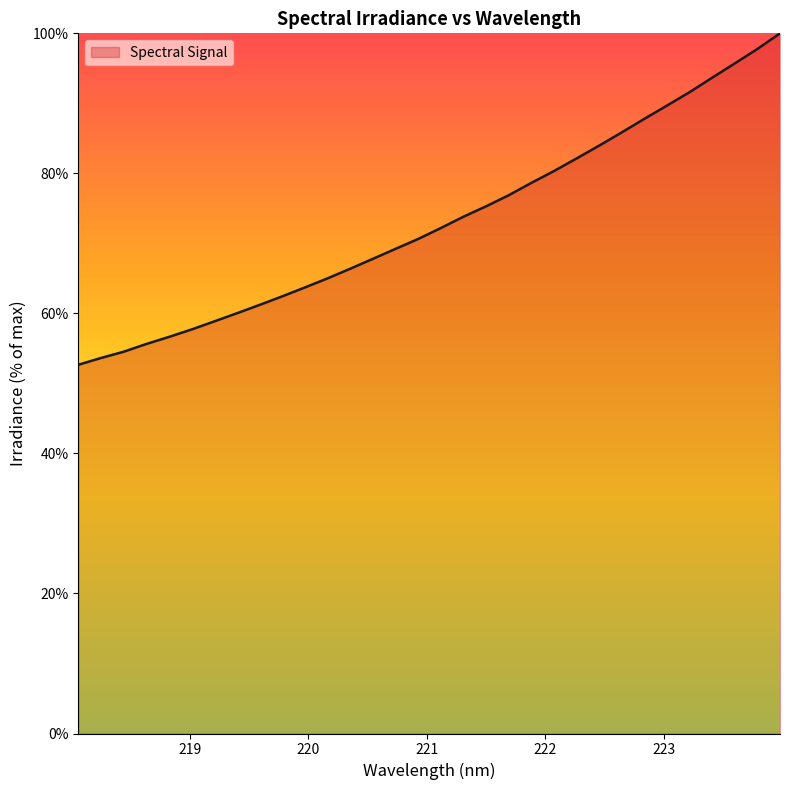

What is the difference between the maximum and minimum values?

47.3